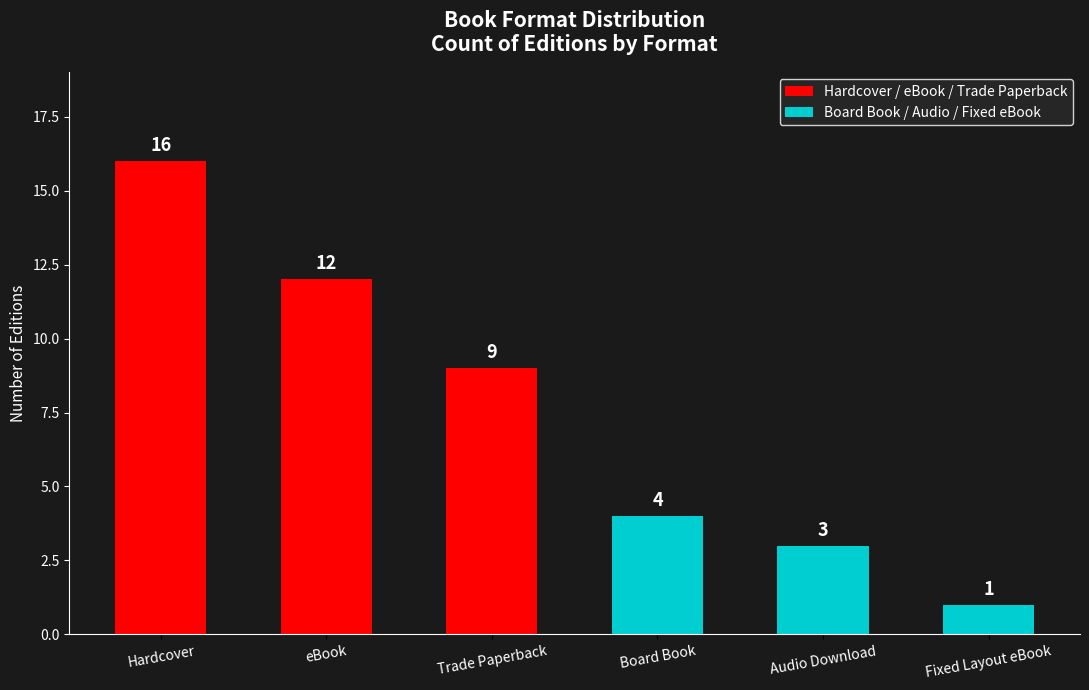

Rank the categories by value from highest to lowest.

Hardcover, eBook, Trade Paperback, Board Book, Audio Download, Fixed Layout eBook